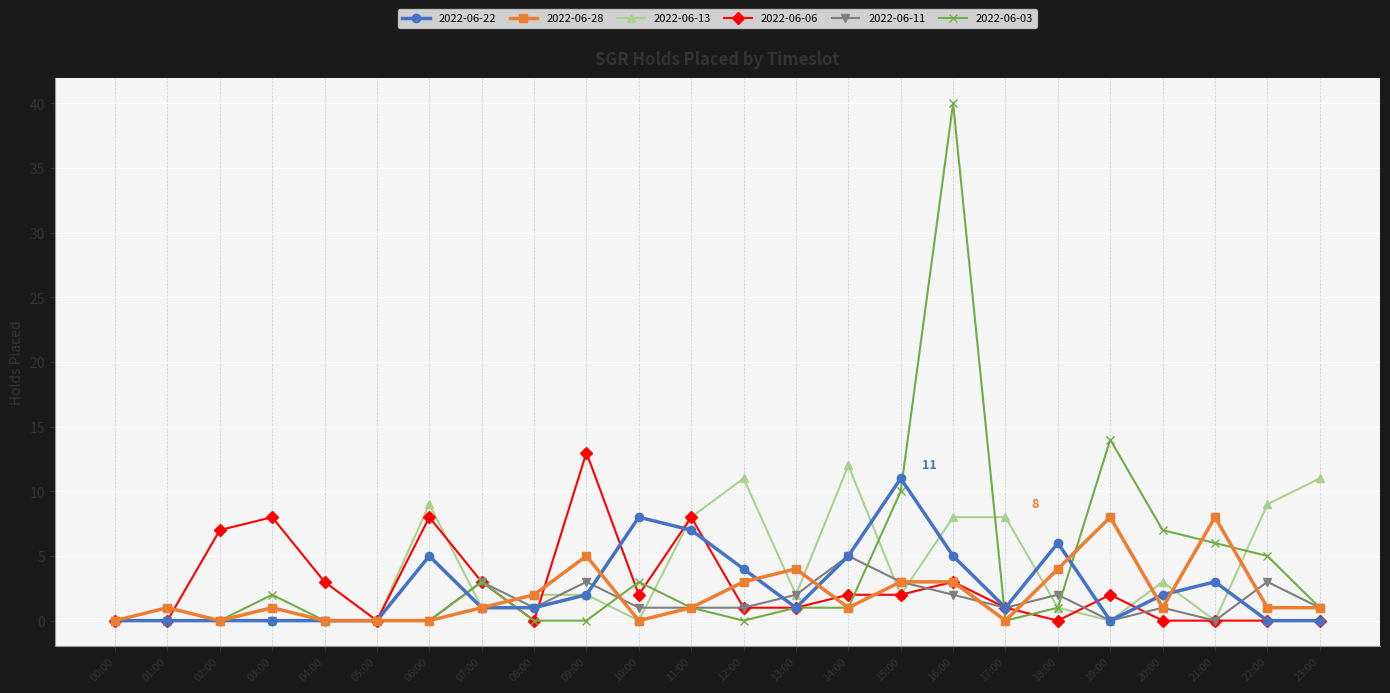

At how many categories does at least one series exceed 37?

1